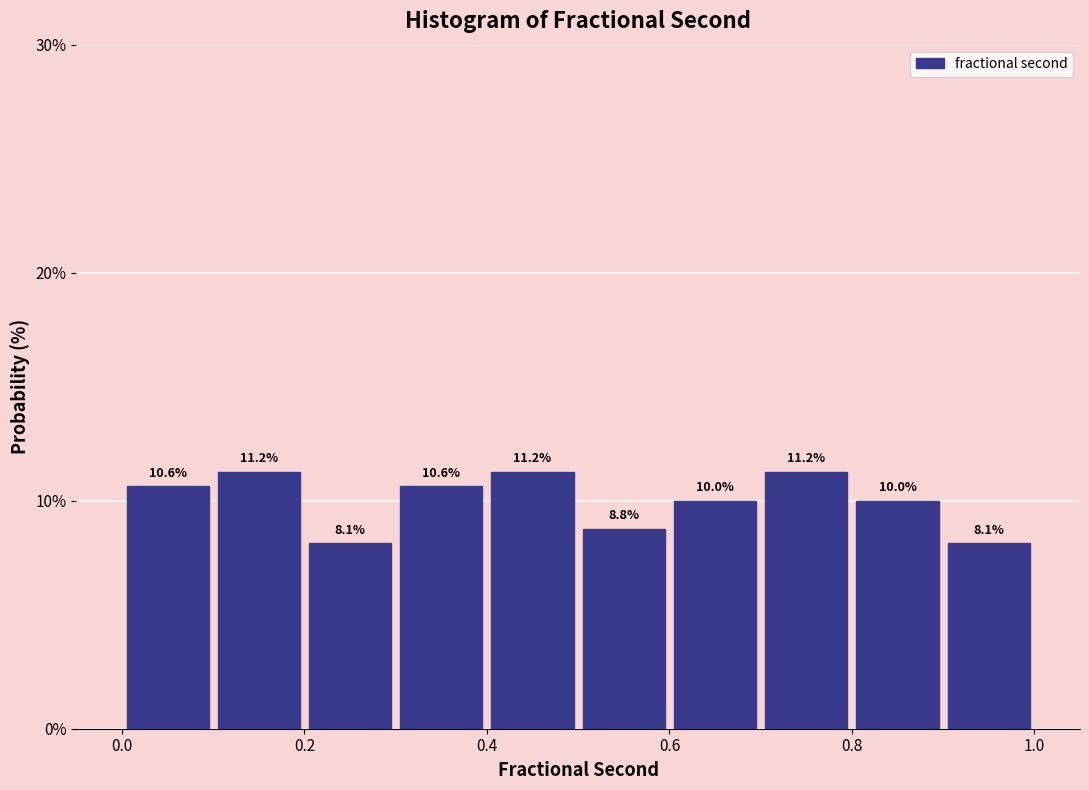

Reading left to right, transcribe this chart: for each bar, give the range it covers on the x-axis and its height.

0.0 to 0.1: 10.6
0.1 to 0.2: 11.2
0.2 to 0.3: 8.1
0.3 to 0.4: 10.6
0.4 to 0.5: 11.2
0.5 to 0.6: 8.8
0.6 to 0.7: 10.0
0.7 to 0.8: 11.2
0.8 to 0.9: 10.0
0.9 to 1.0: 8.1